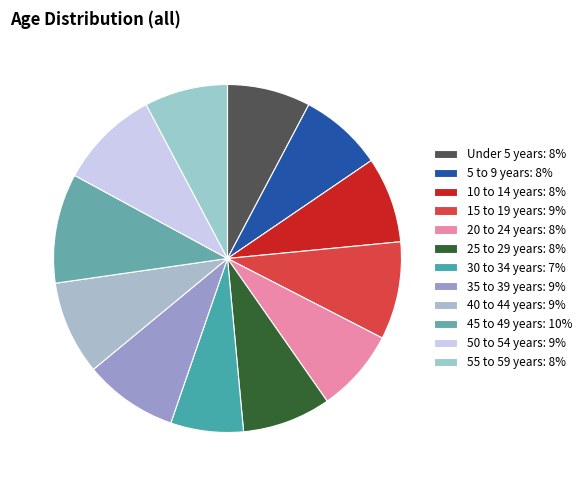

Which slice is the largest?

45 to 49 years